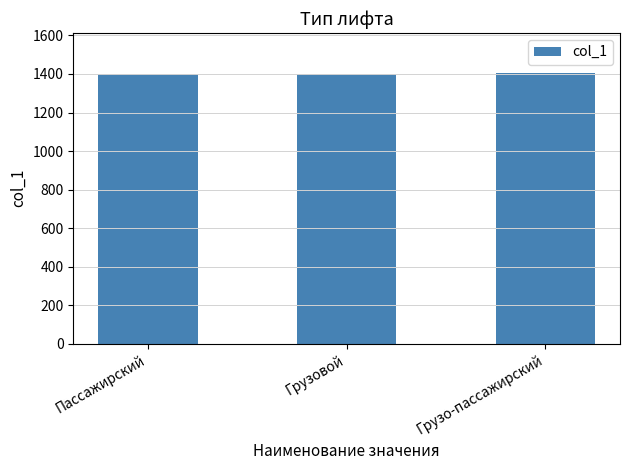

How many values are between 1401 and 1403?

3